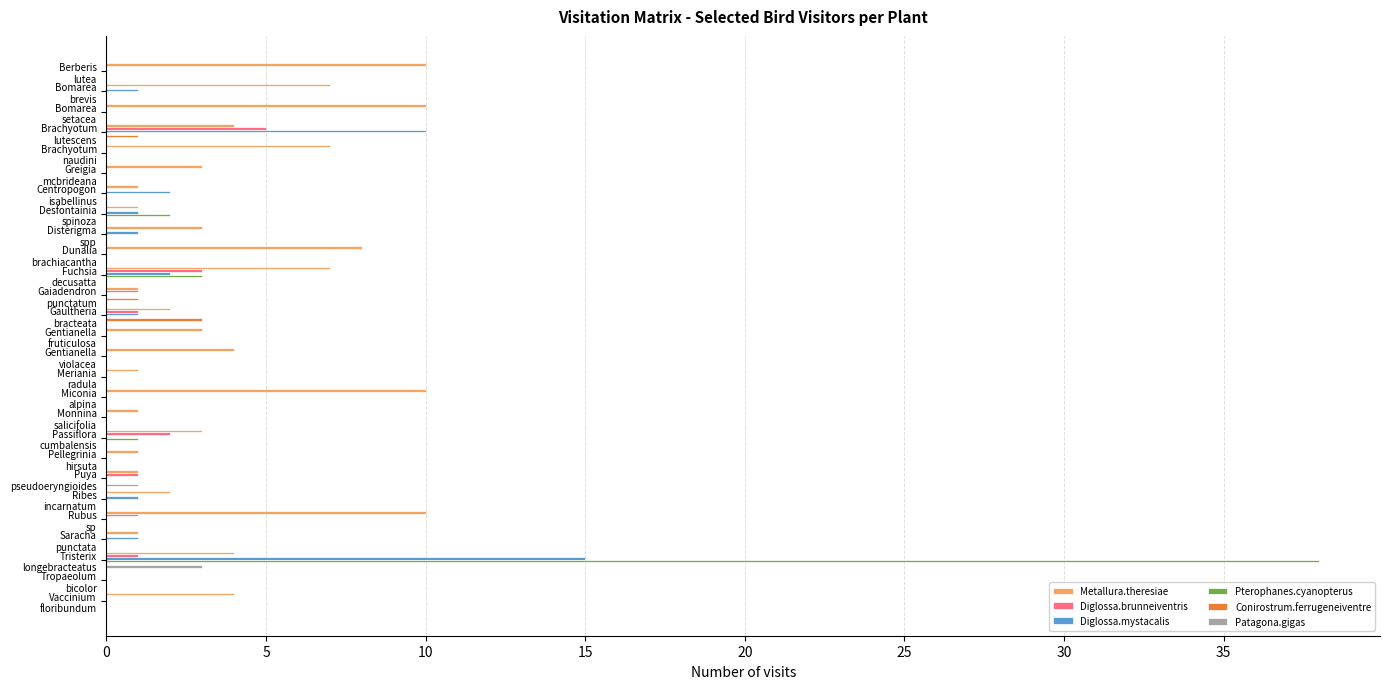

Which series has the largest total across all categories?

Metallura.theresiae